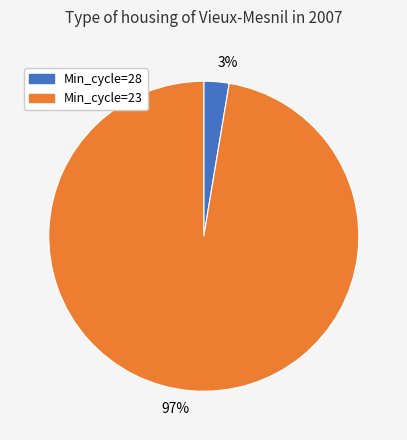

What is the smallest slice in the pie chart?

3%